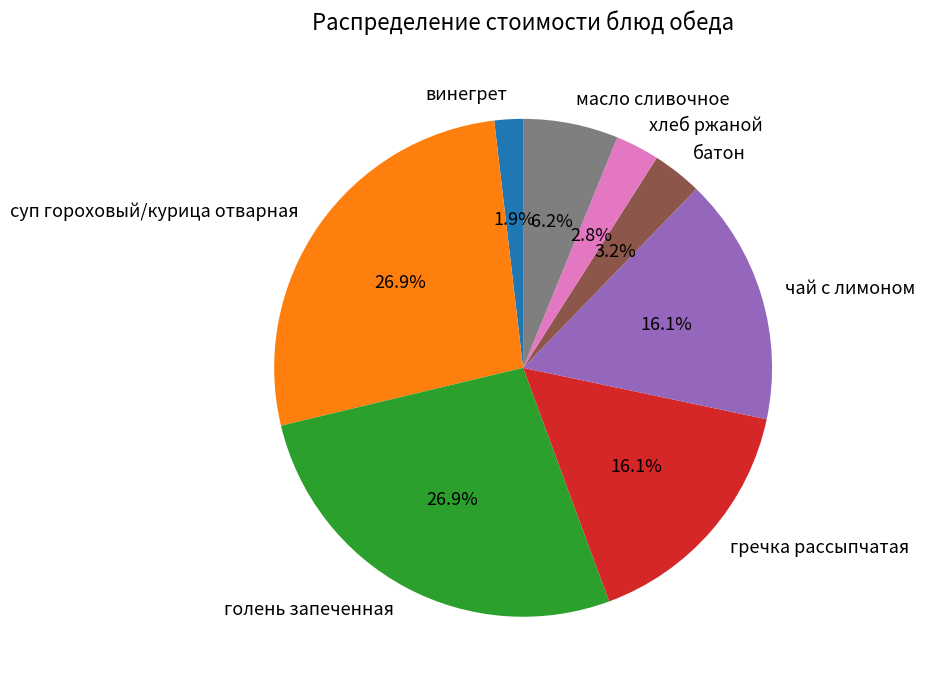

What is the total percentage of хлеб ржаной and гречка рассыпчатая?

18.9%